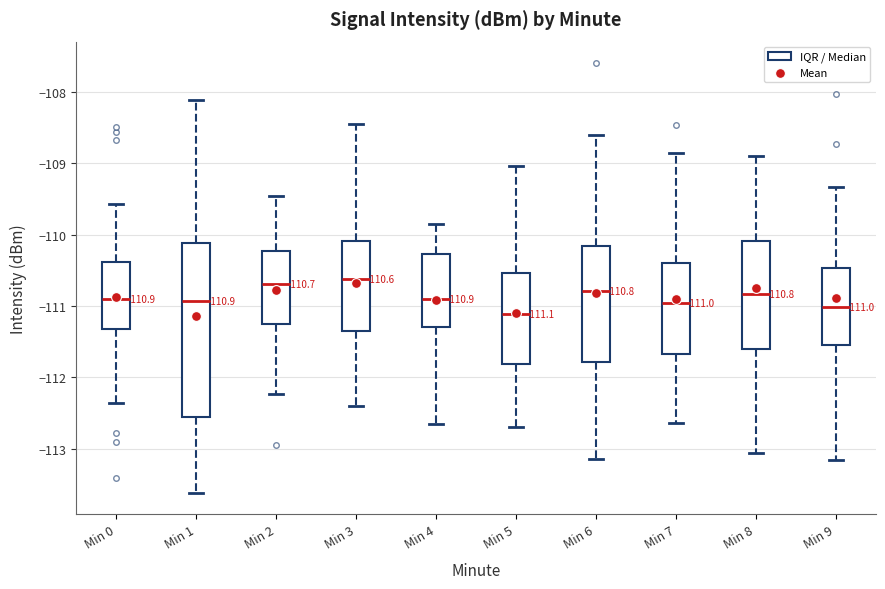

Which box is the tallest, from its lower edge to its upper edge?

Min 1